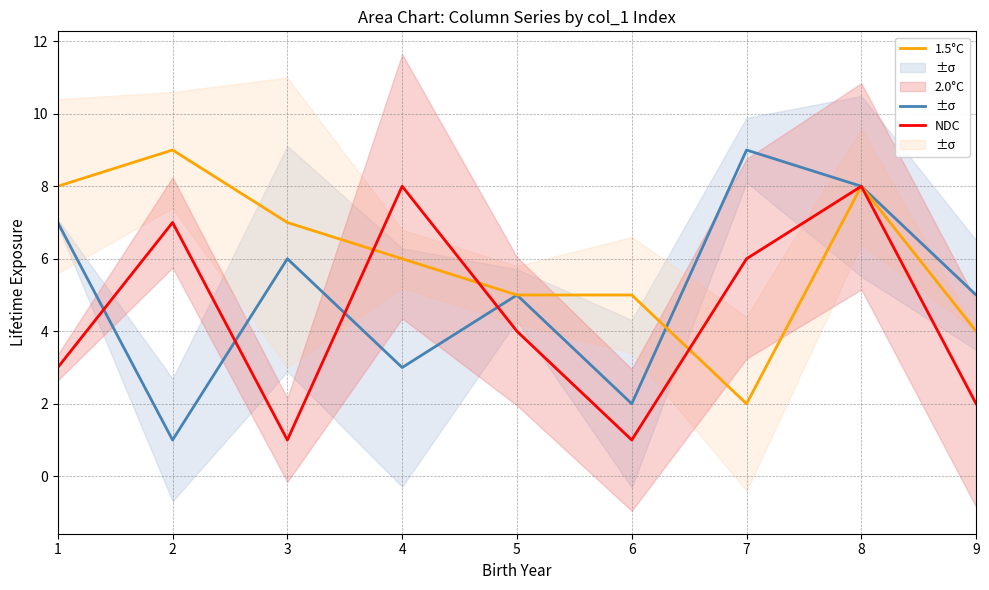

Rank the series by their maximum value, from highest to lowest.

1.5°C, 2.0°C, NDC